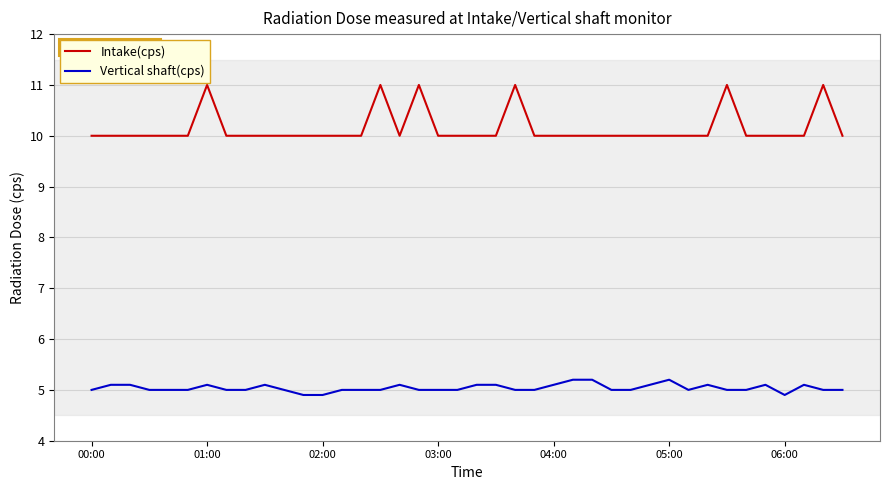

True or false: Intake(cps) and Vertical shaft(cps) cross at least once.

False